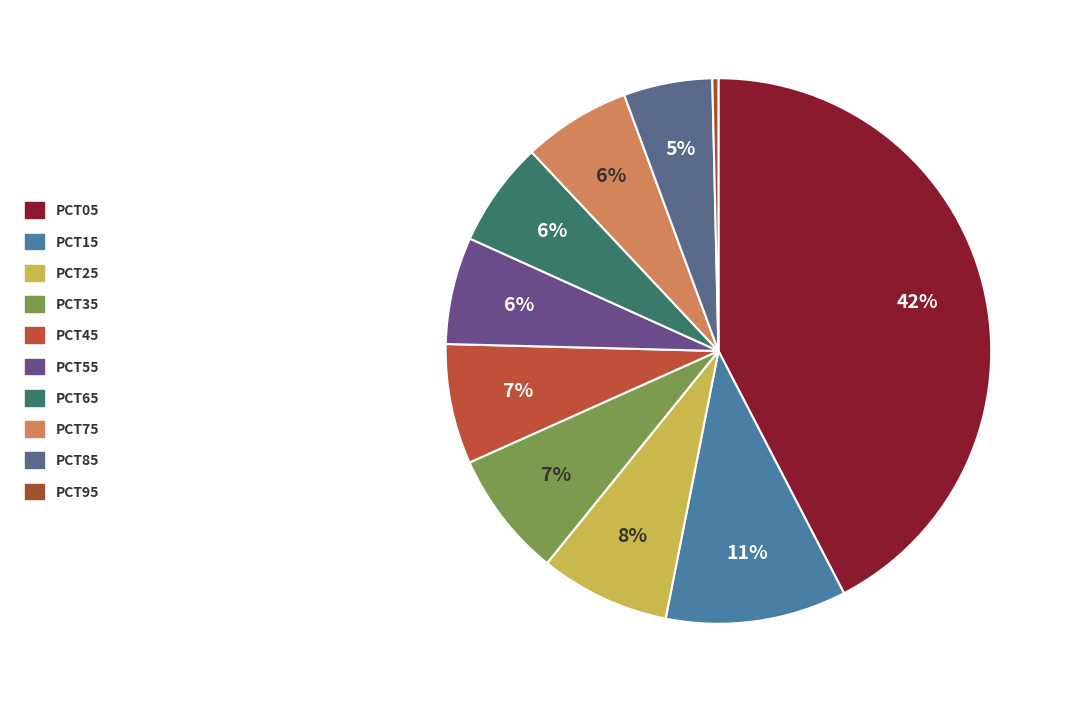

Is there a majority slice in this chart?

No